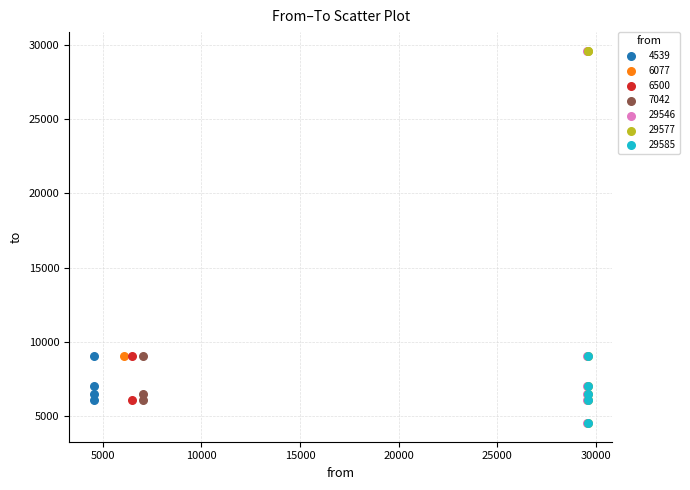

What are all the series names shown in the legend?

4539, 6077, 6500, 7042, 29546, 29577, 29585